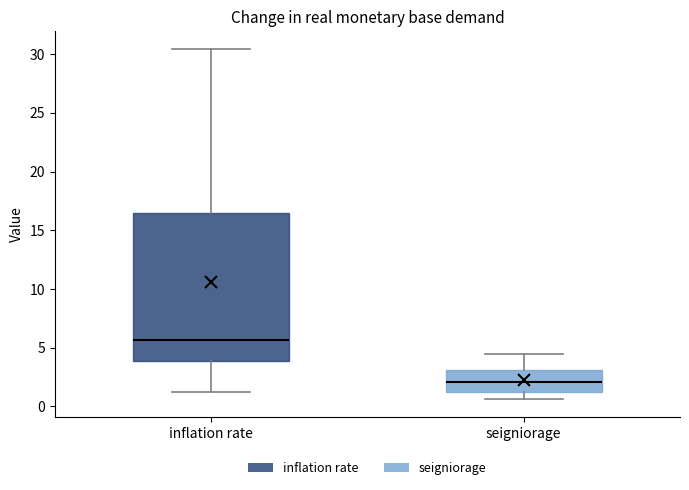

Reading left to right, read every box against the y-axis: the position of its median line, the range the box covers, and the ends of its whiskers. The values are not printed on the chart, so give them approximately, as read against the axis.

inflation rate: median 5.5, box 4.0 to 16.5, whiskers 1.0 to 30.5
seigniorage: median 2.0, box 1.0 to 3.0, whiskers 0.5 to 4.5